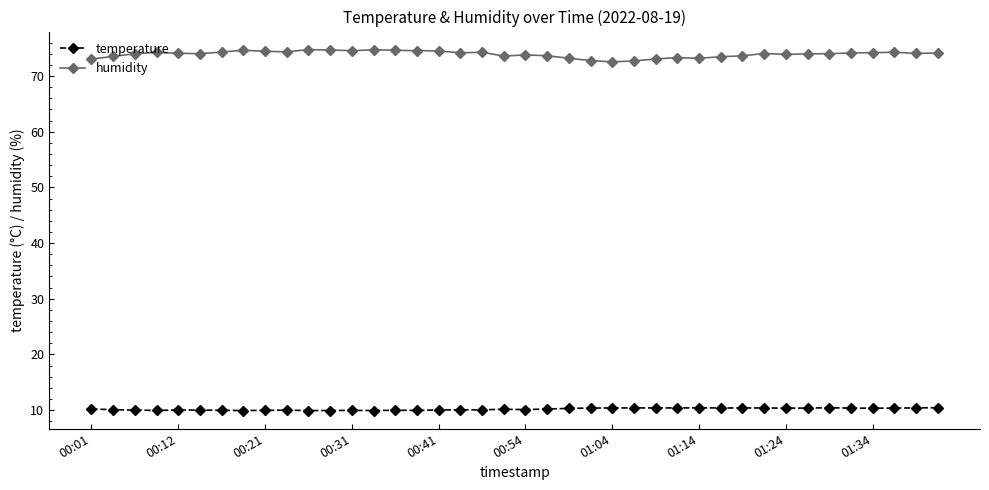

True or false: temperature and humidity intersect in this chart.

False